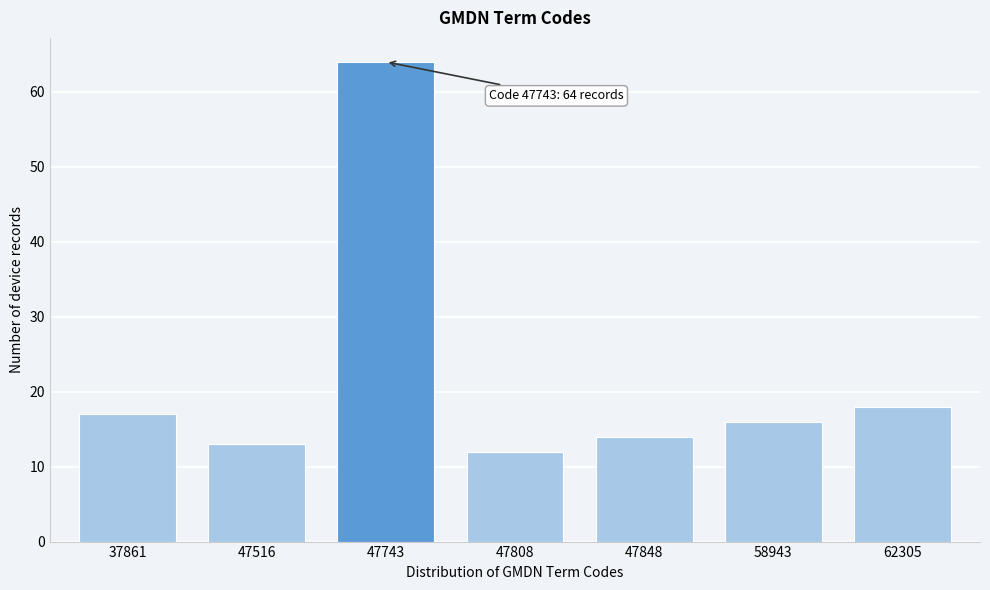

Reading left to right, extract all data points from this chart.

37861=17	47516=13	47743=64	47808=12	47848=14	58943=16	62305=18